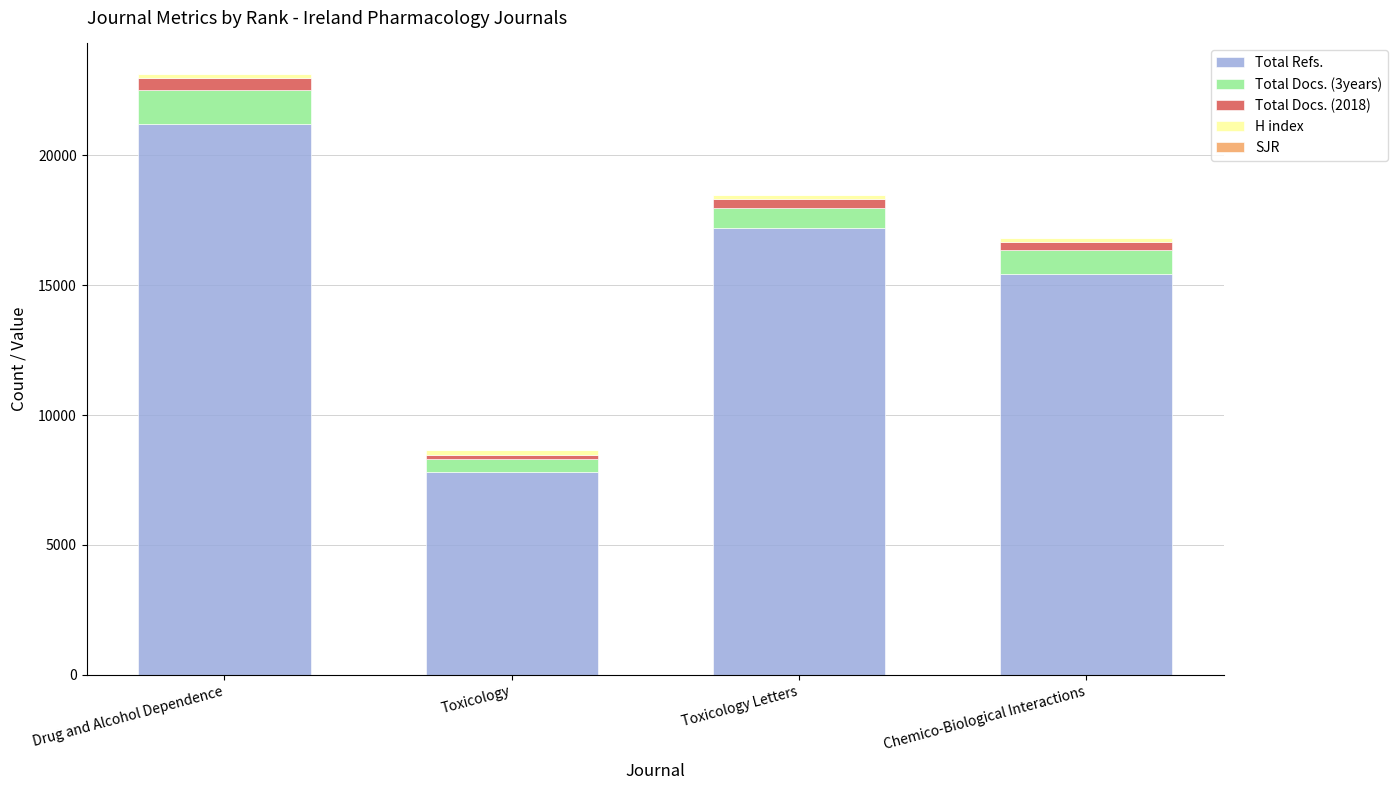

The Total Refs. series shows 17186.0 at Toxicology Letters. True or false?

True